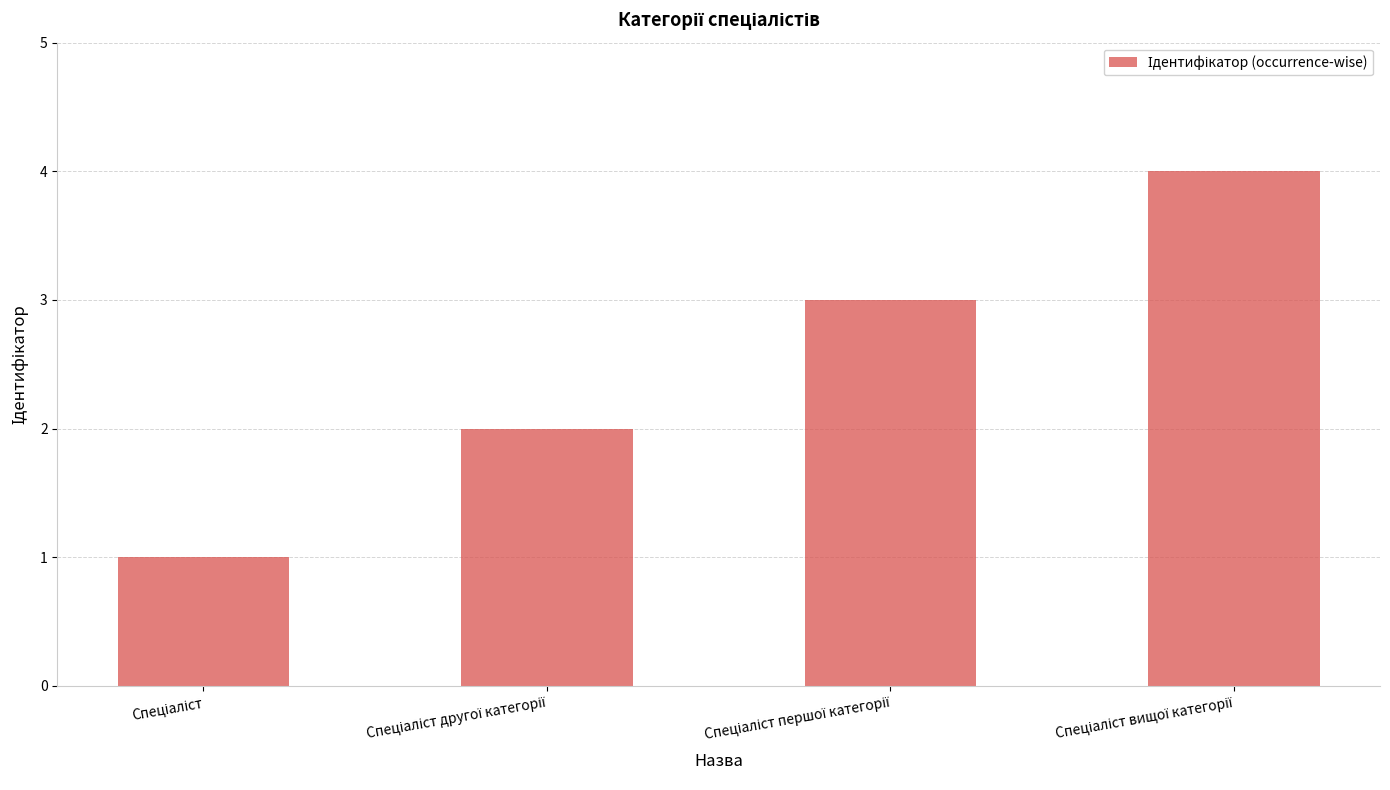

What is the greatest value displayed?

4